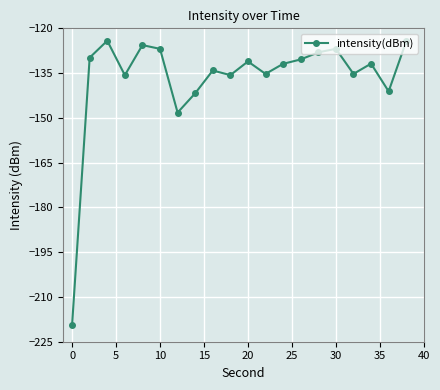

What is the value of the 18th point from the left?

-131.8